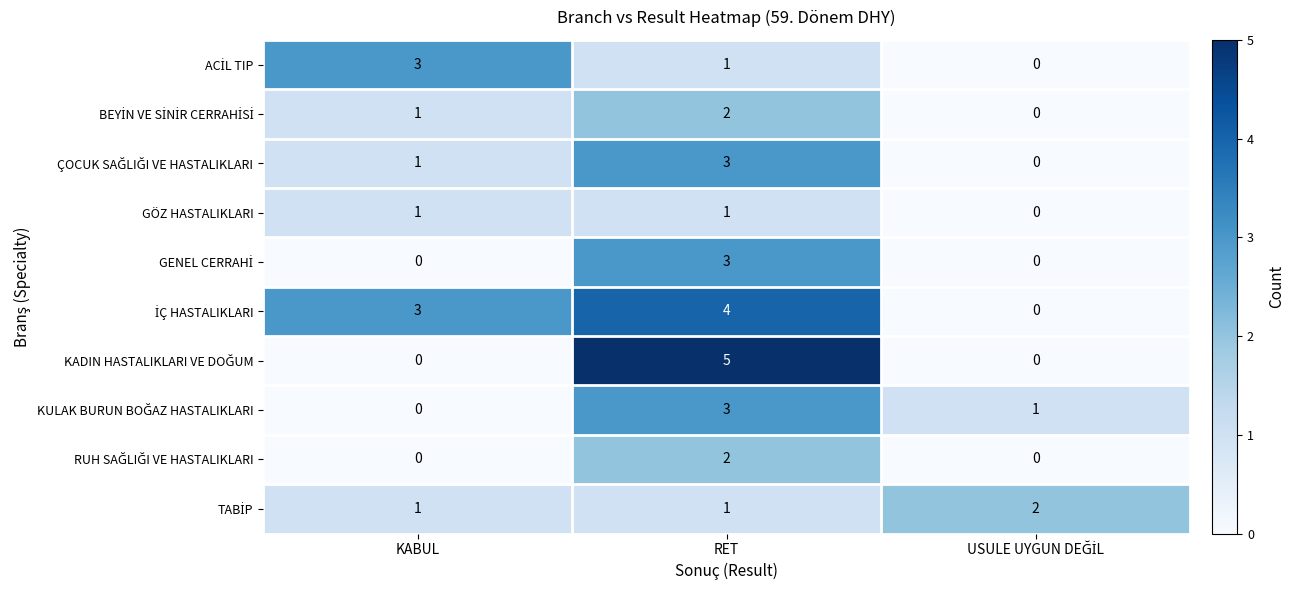

At which category is the sum across all series the highest?

RET